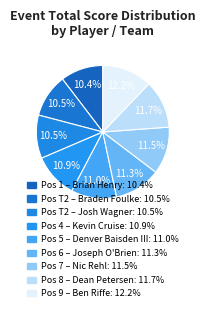

Count the number of slices in the pie.

9